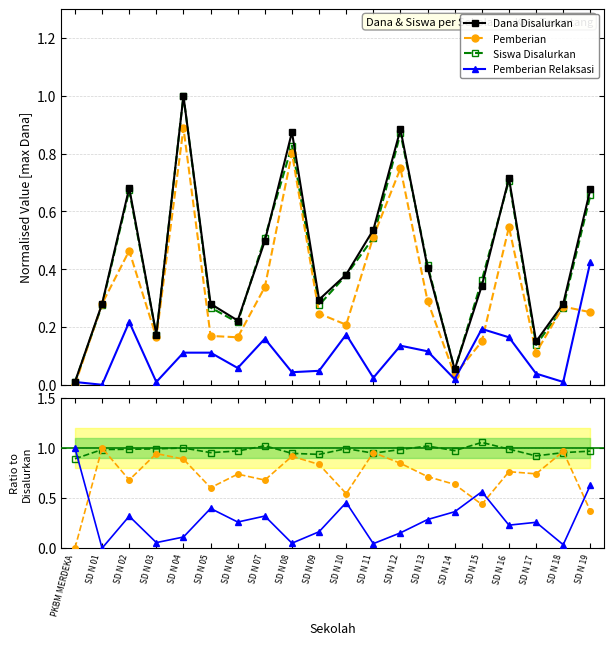

How many positive values does the Pemberian series have?

19